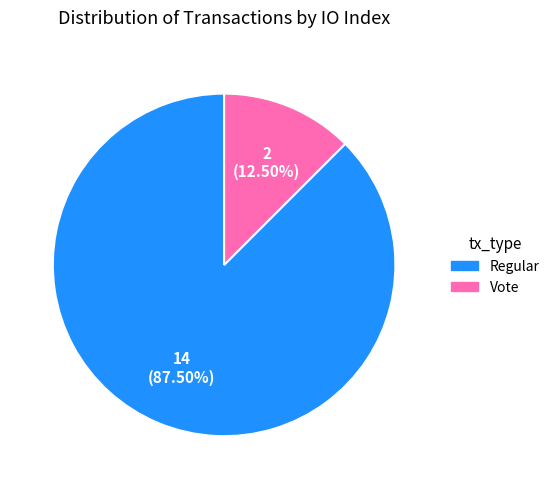

Is there any slice that represents more than half of the pie?

Yes